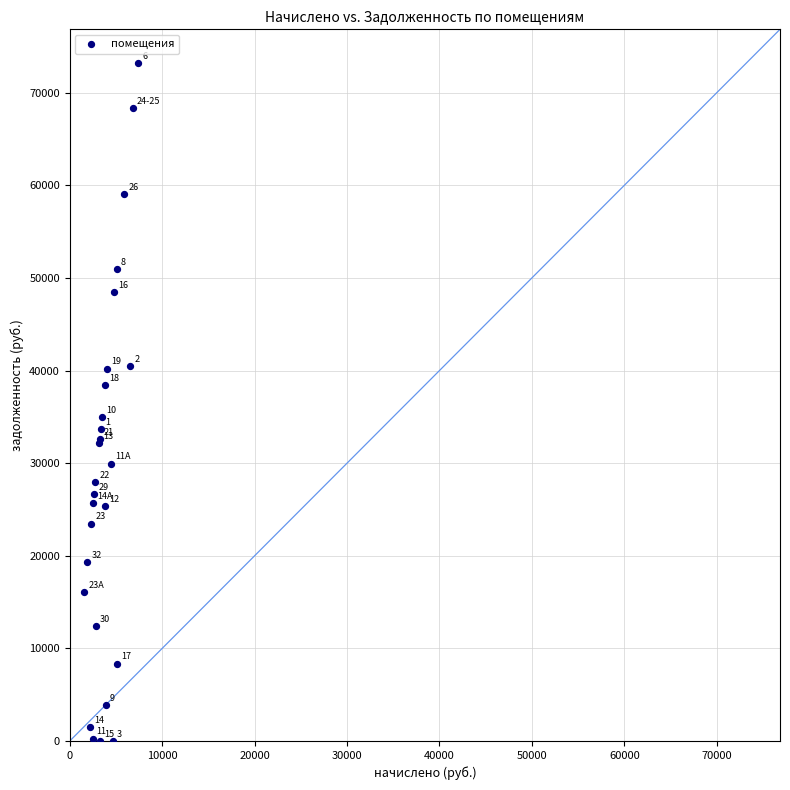

What Y value in the scatter plot is closest to 36592?

34978.6